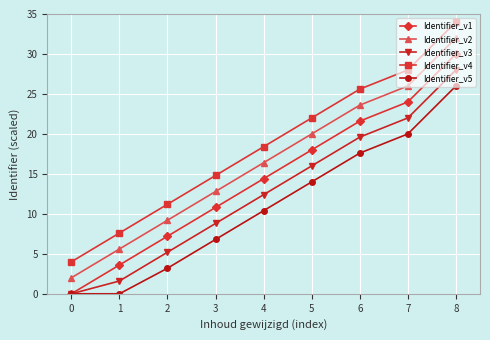

Which category has the highest value in the Identifier_v2 series?

8